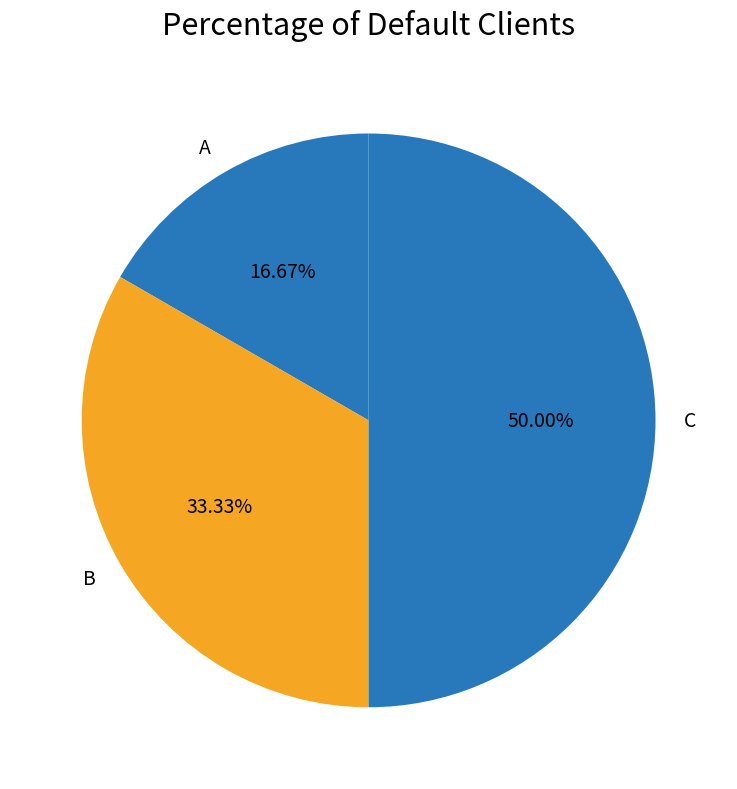

Does B account for over 50% of the chart?

No